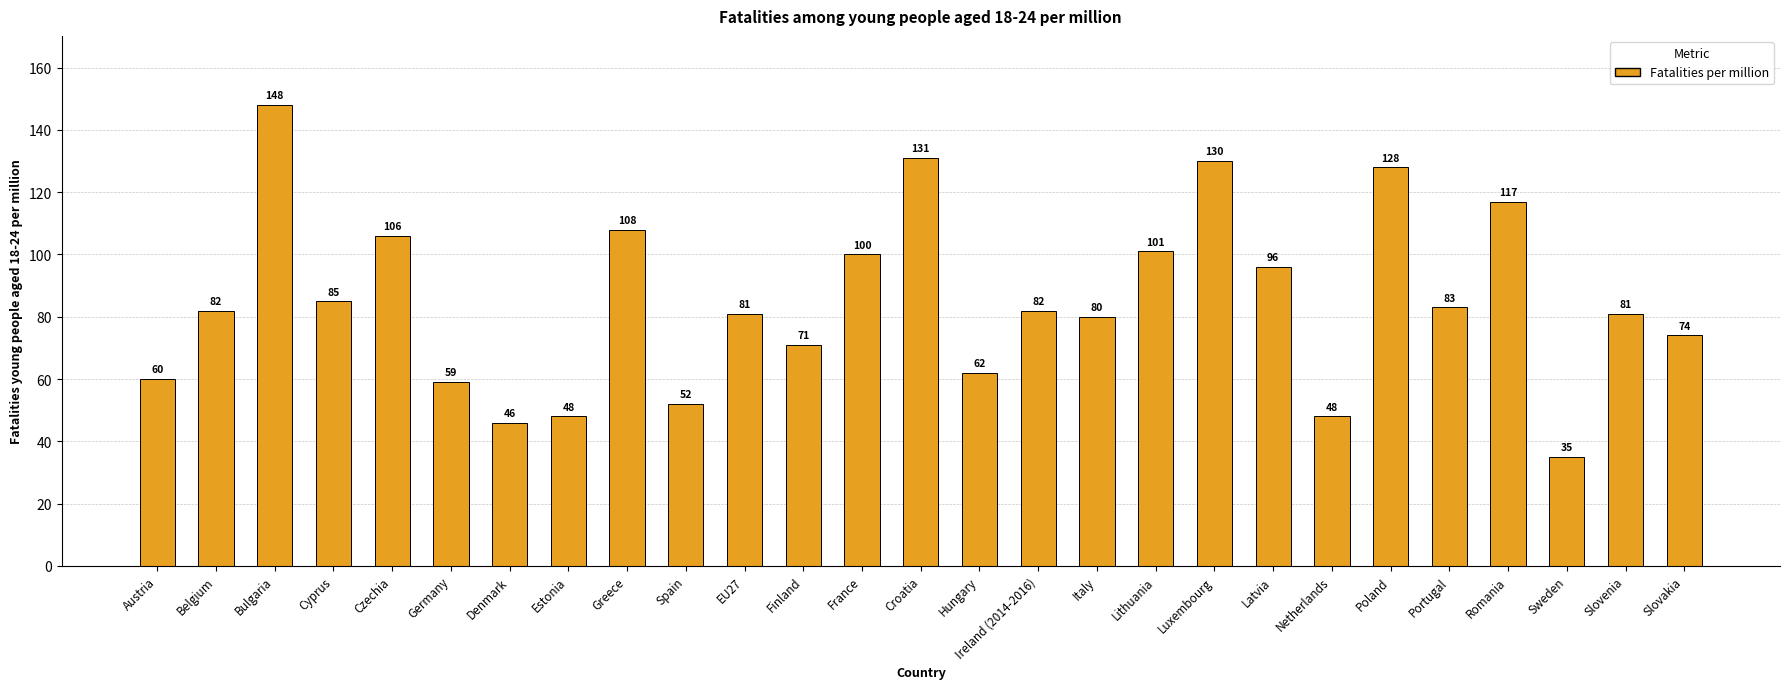

What is the minimum value shown in the chart?

35